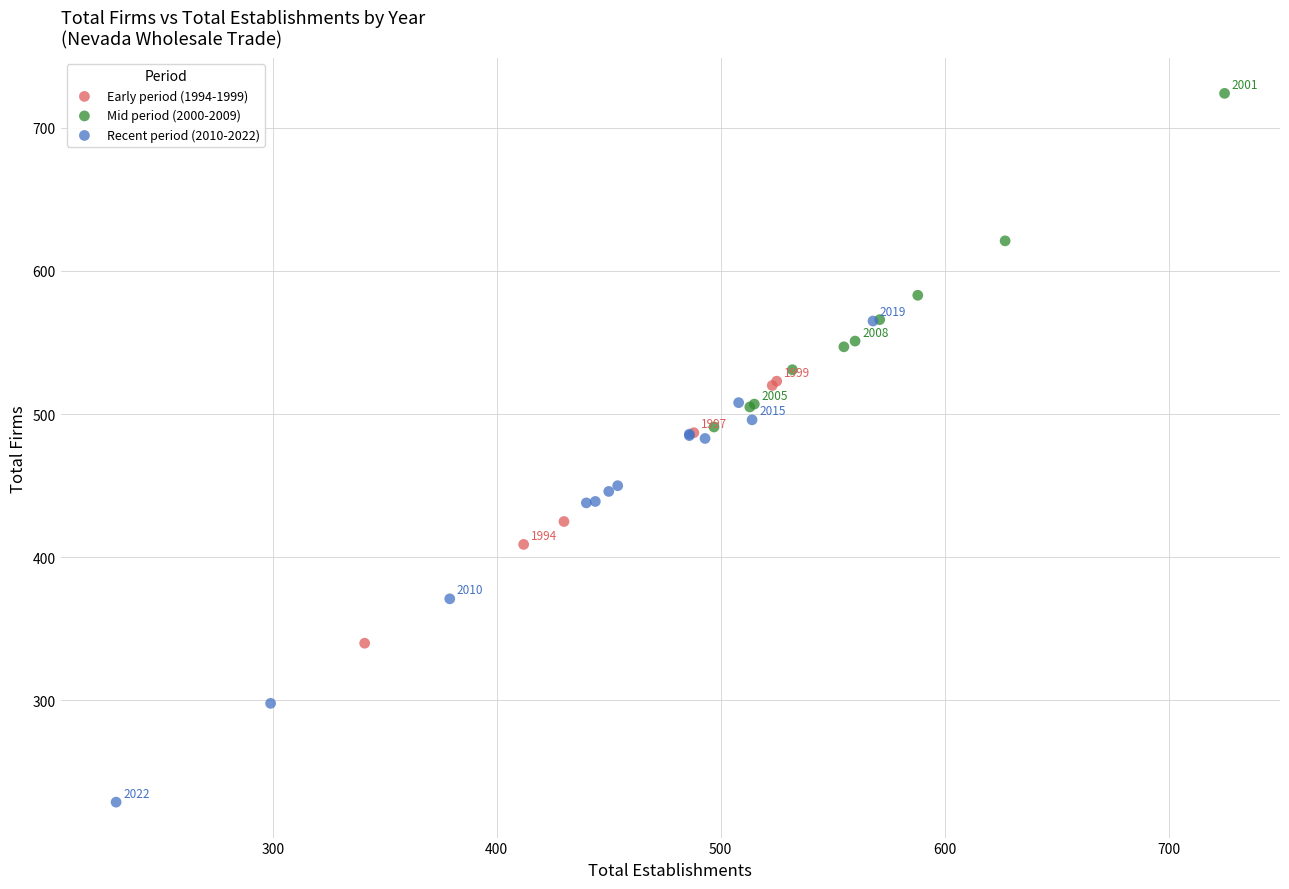

Which series contains the highest Y value?

Mid period (2000-2009)